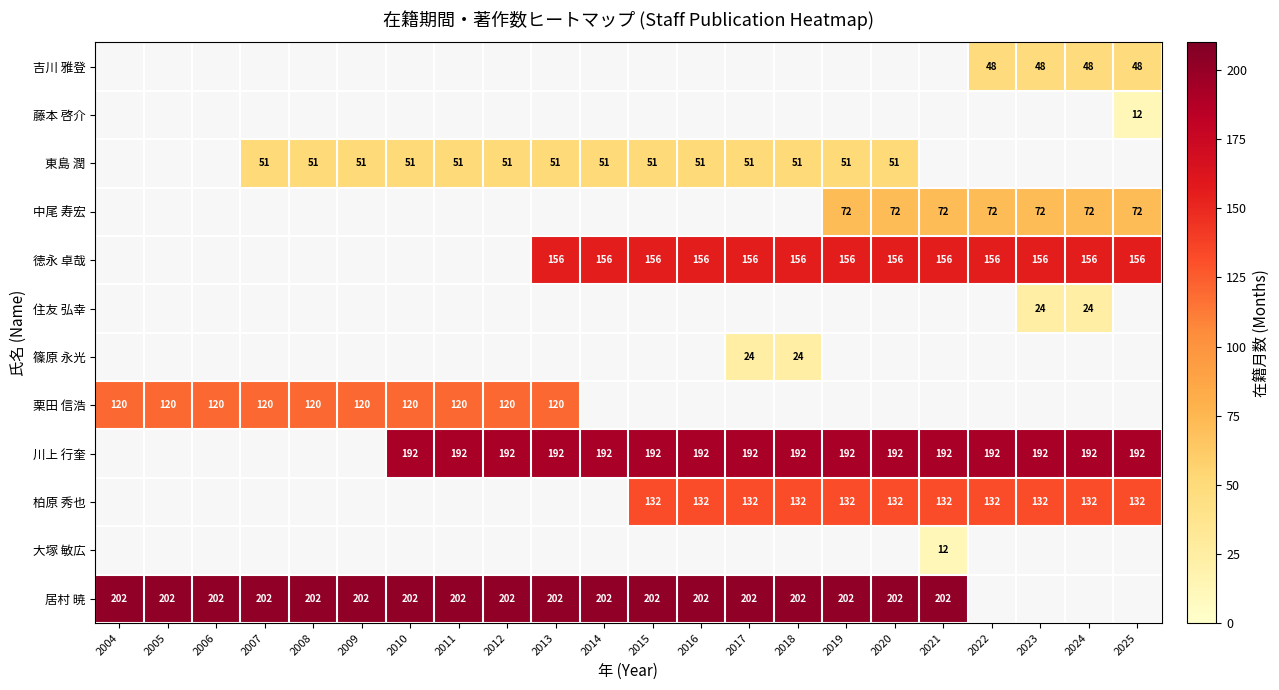

Is the value of 居村 暁 at 2020 greater than the value of 吉川 雅登 at 2024?

Yes